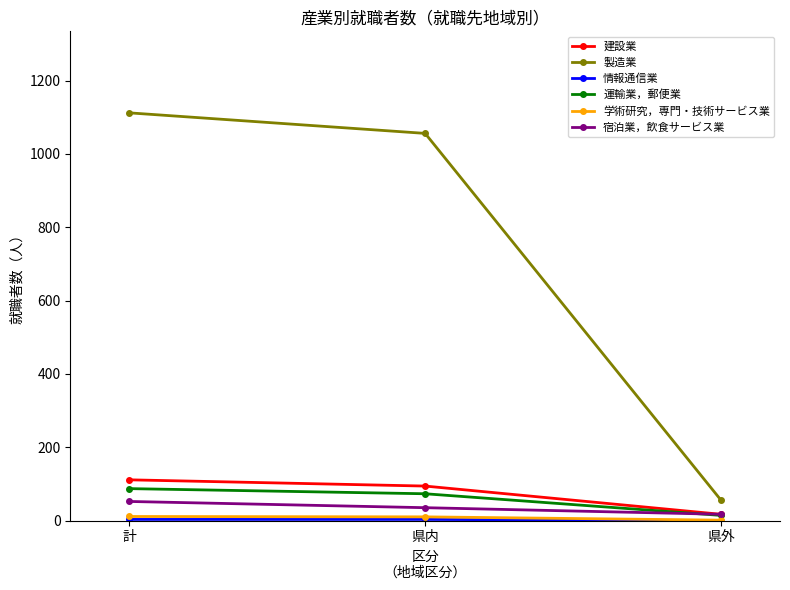

The value of 宿泊業，飲食サービス業 at 計 is 93. True or false?

False